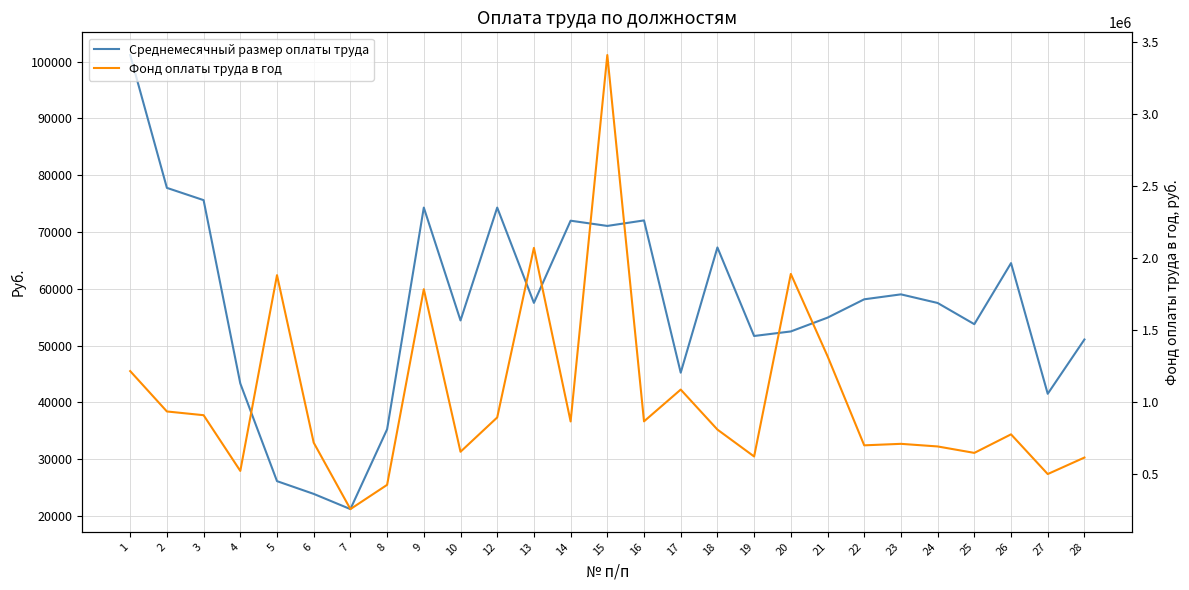

What value does the Среднемесячный размер оплаты труда series have at 25?

53760.0